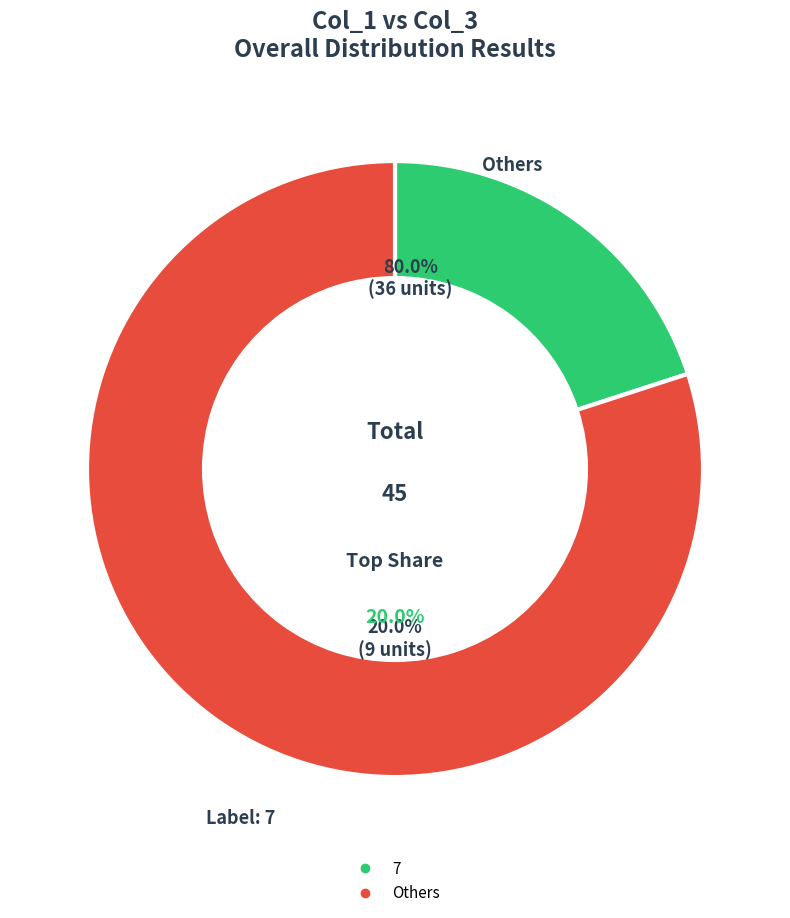

Does 5 account for over 50% of the chart?

No